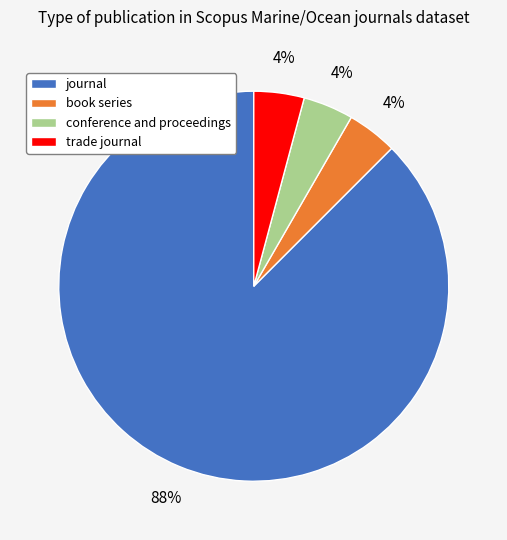

To the nearest percent, what is the combined percentage of journal and conference and proceedings?

92%